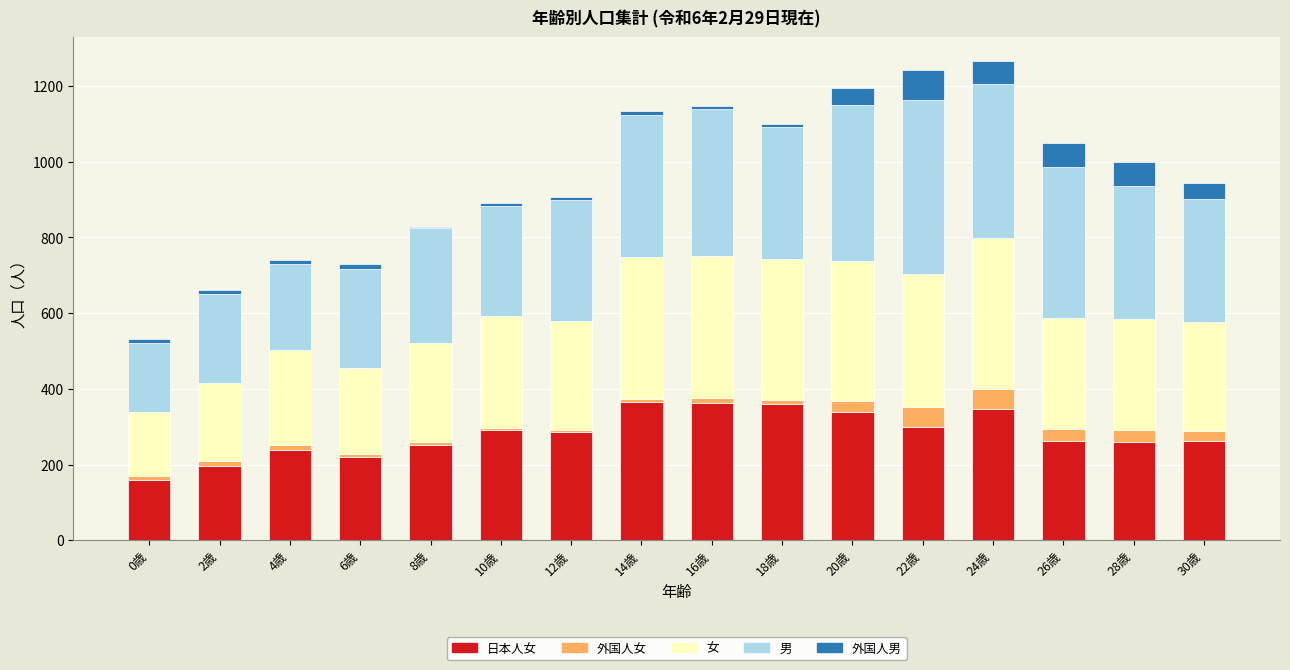

What are all the series names shown in the legend?

日本人女, 外国人女, 女, 男, 外国人男